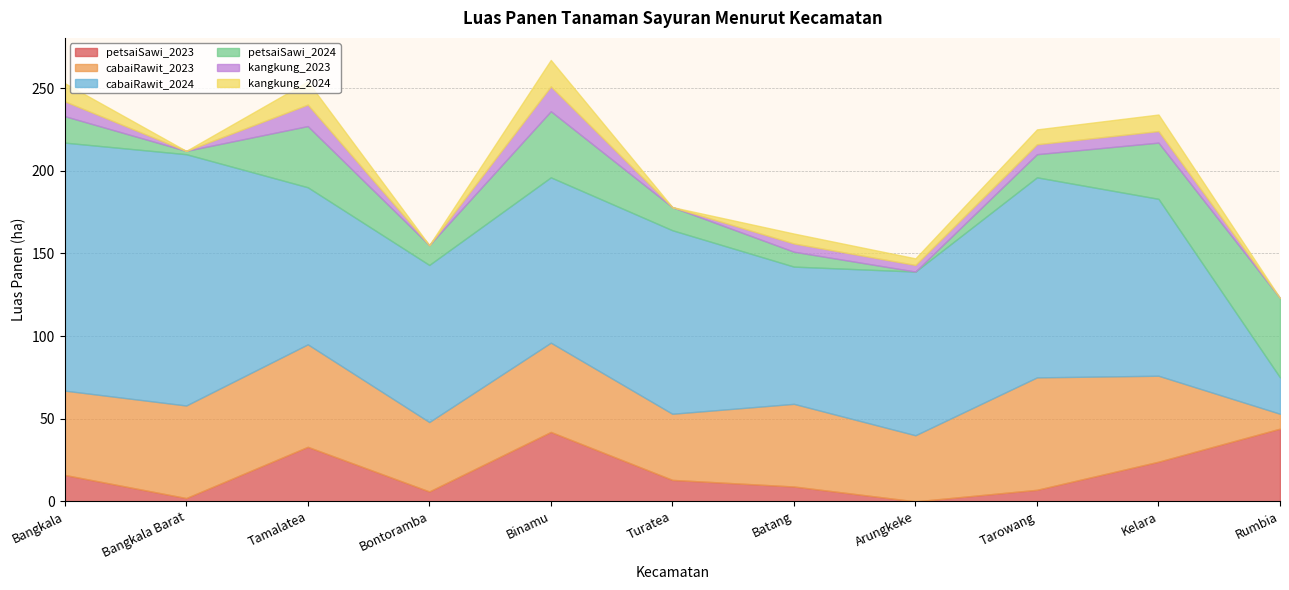

What is the total value across all series at Bangkala?

253